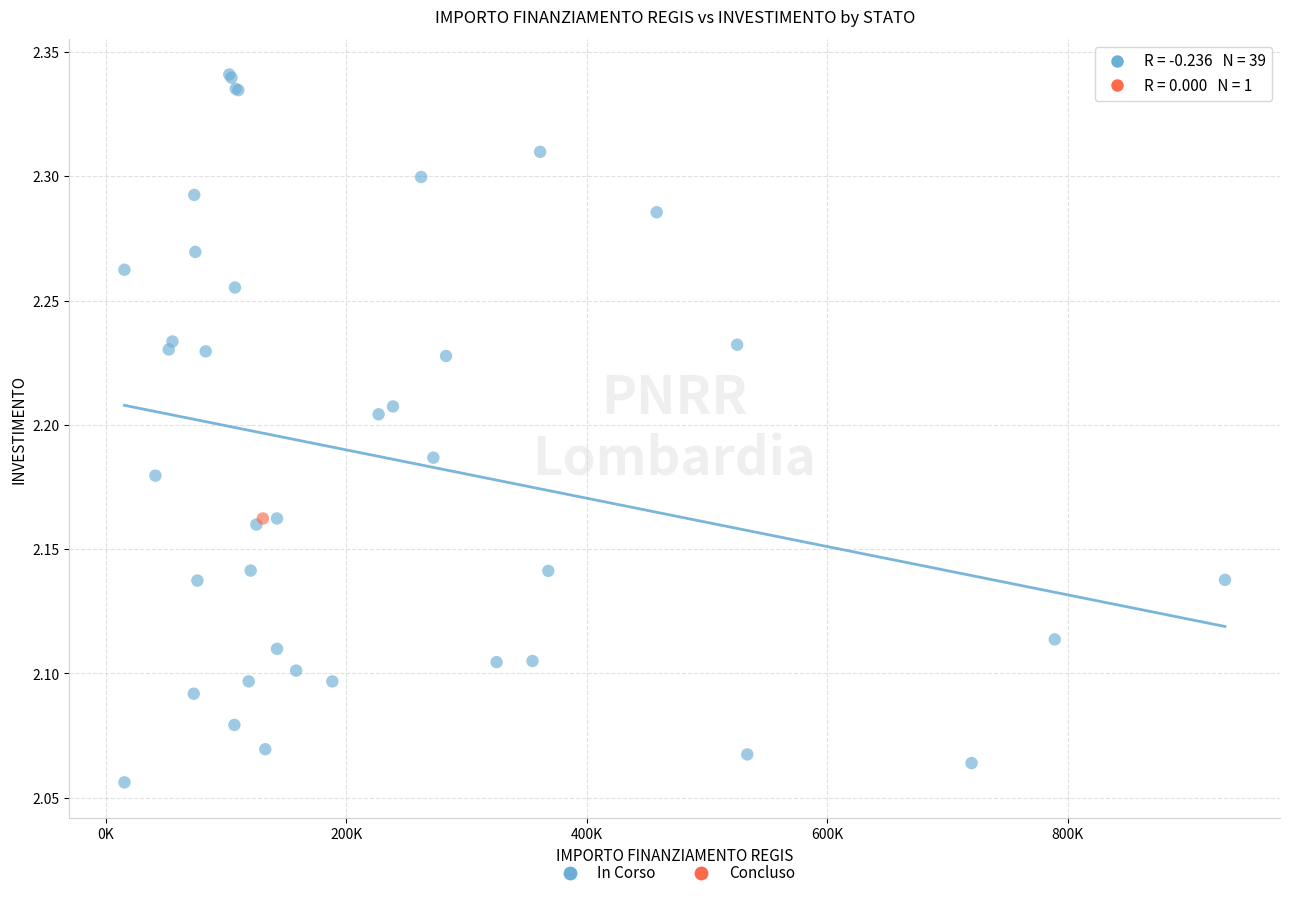

What are all the series names shown in the legend?

In Corso, Concluso